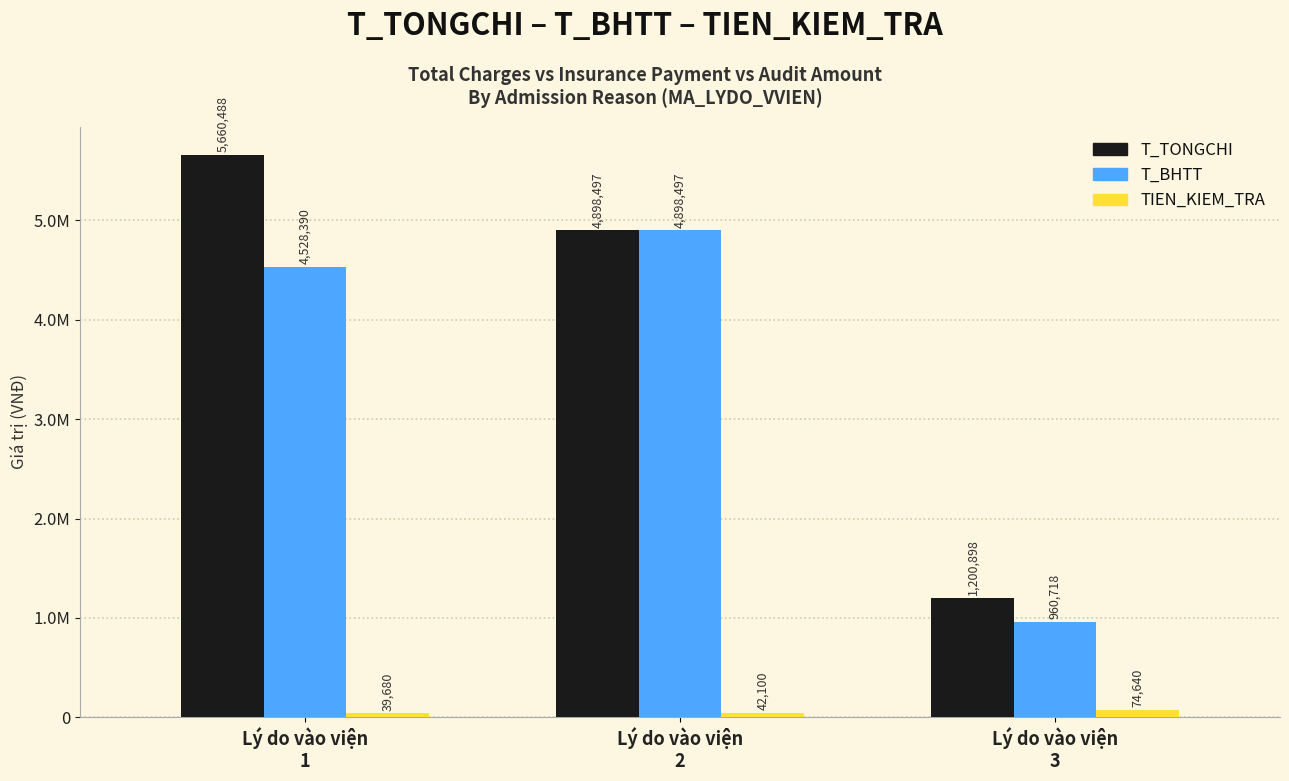

At how many categories does at least one series exceed 4239210?

2